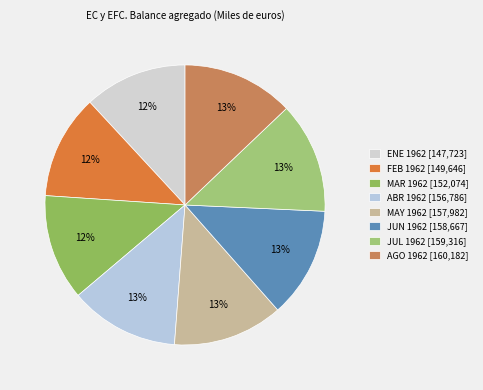

How many slices are in this pie chart?

8